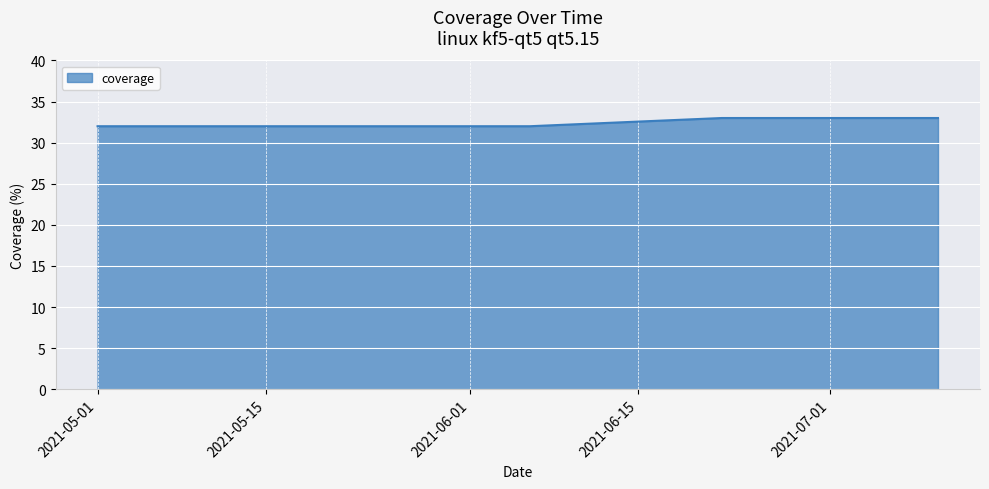

What is the smallest value displayed?

32